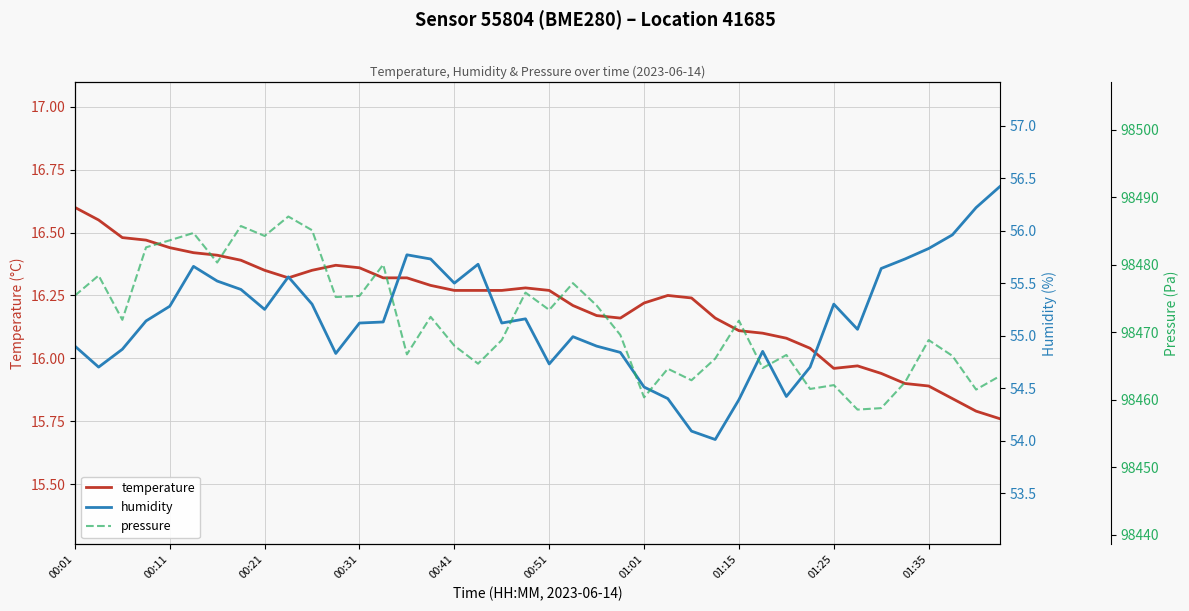

Which category has the highest value in the temperature series?

00:01